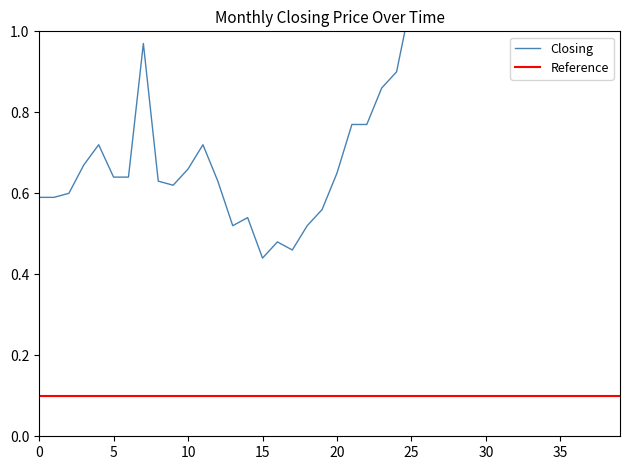

How many interior local valleys (lower than both neighbors) does the data have?

5